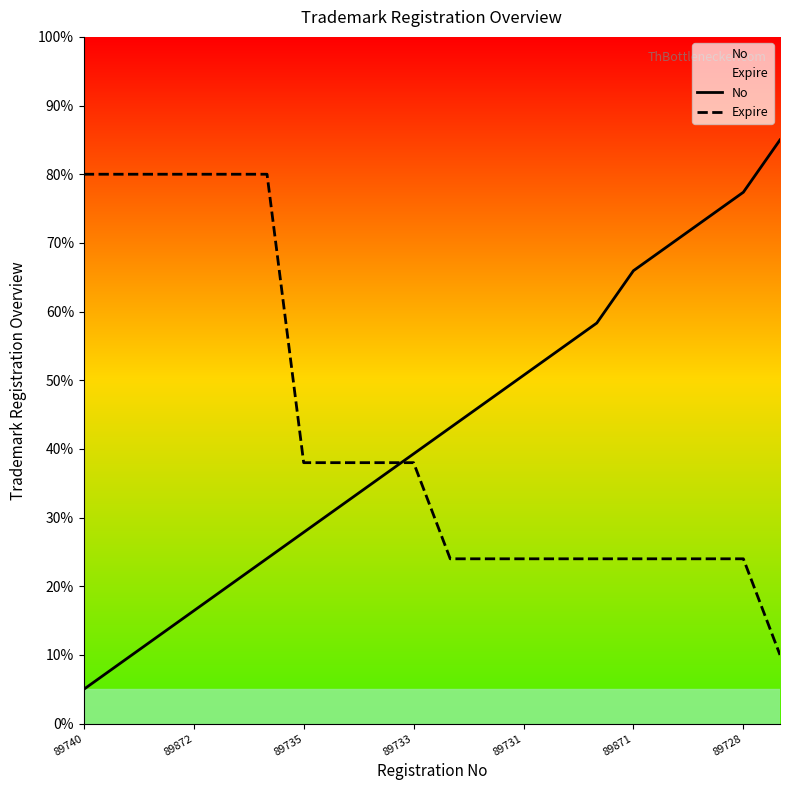

List the series in order of their peak value, lowest first.

Expire, No